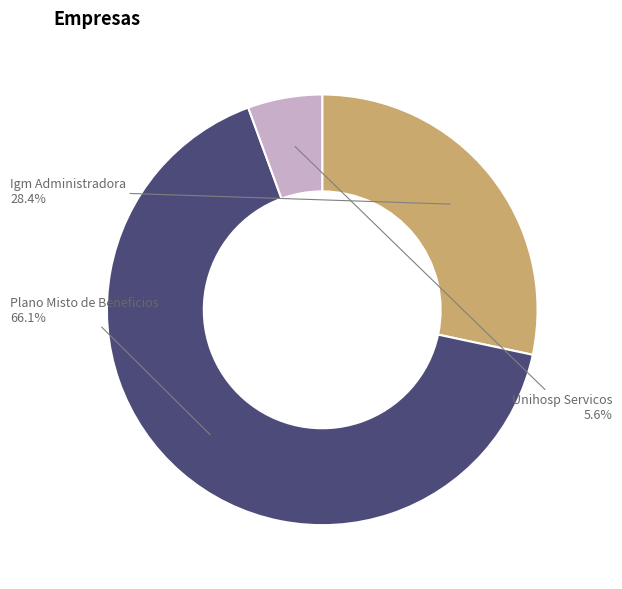

How many slices are in this pie chart?

3